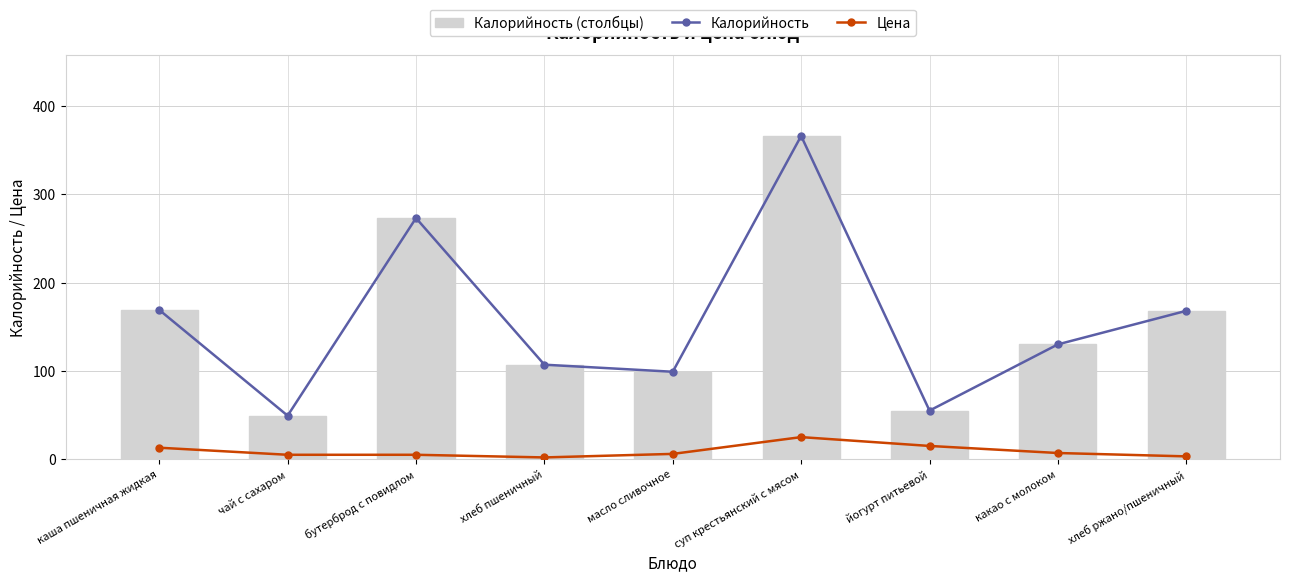

Rank the series at хлеб ржано/пшеничный from lowest to highest value.

Цена, Калорийность, Калорийность (столбцы)